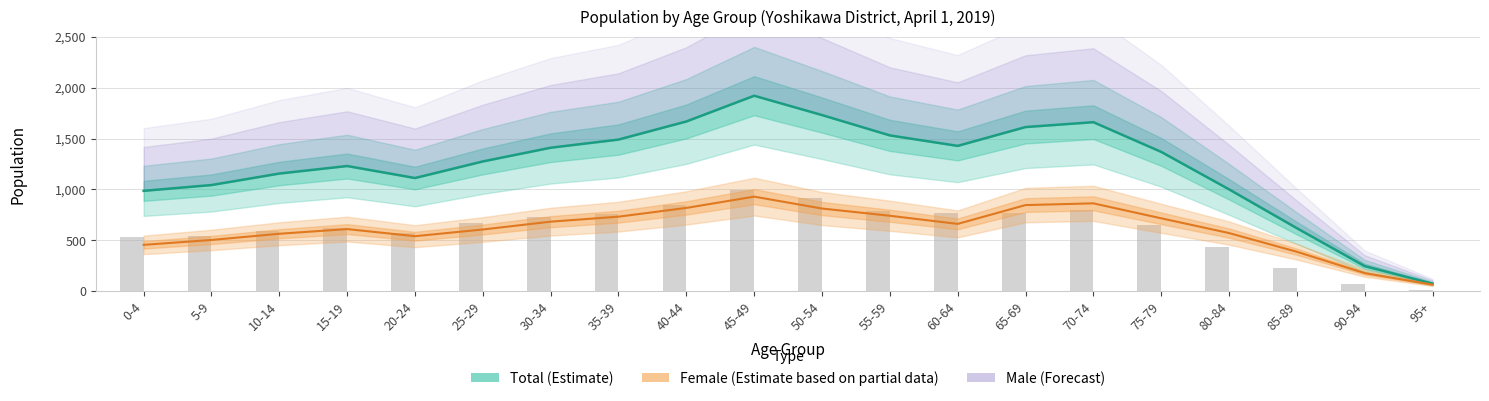

Which category has the lowest value in the Female (Estimate) series?

95+